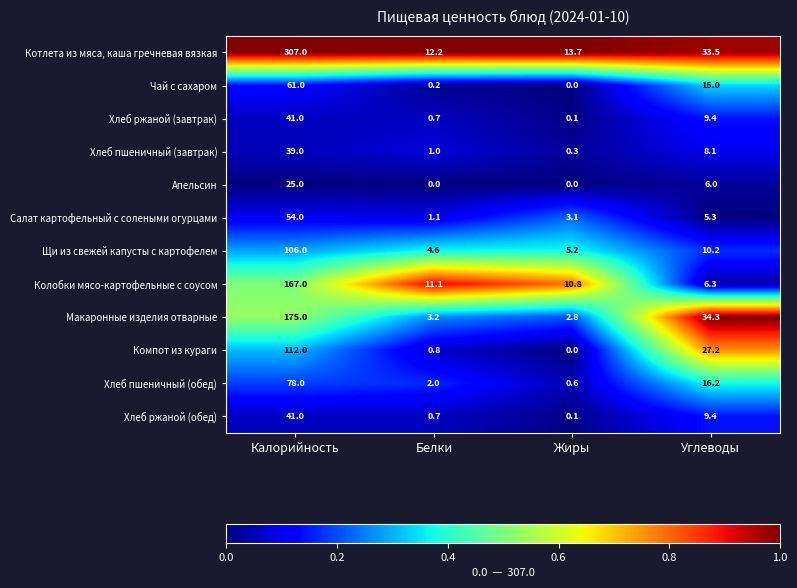

Which series changed the most between Белки and Жиры?

Салат картофельный с солеными огурцами